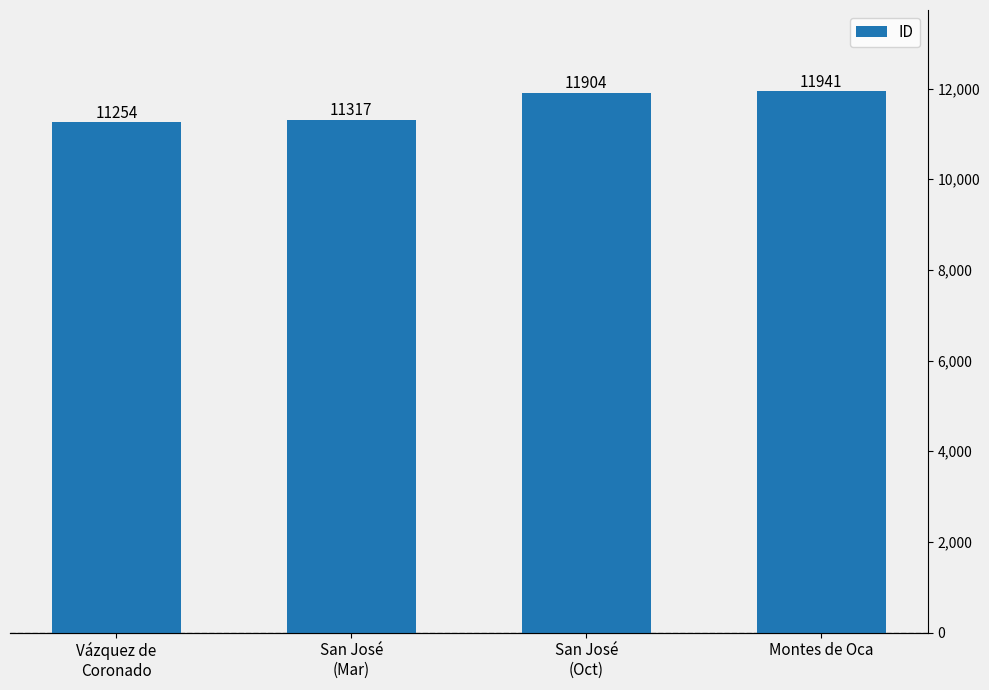

What is the change in value from San José
(Oct) to Montes de Oca?

+37